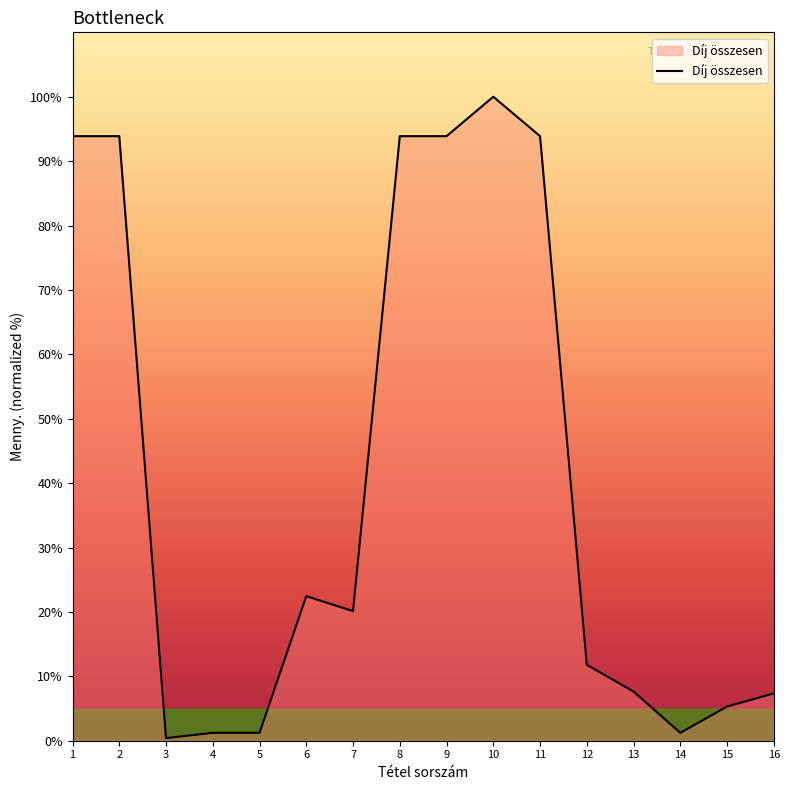

True or false: the data shows 34.4 at 7.

False